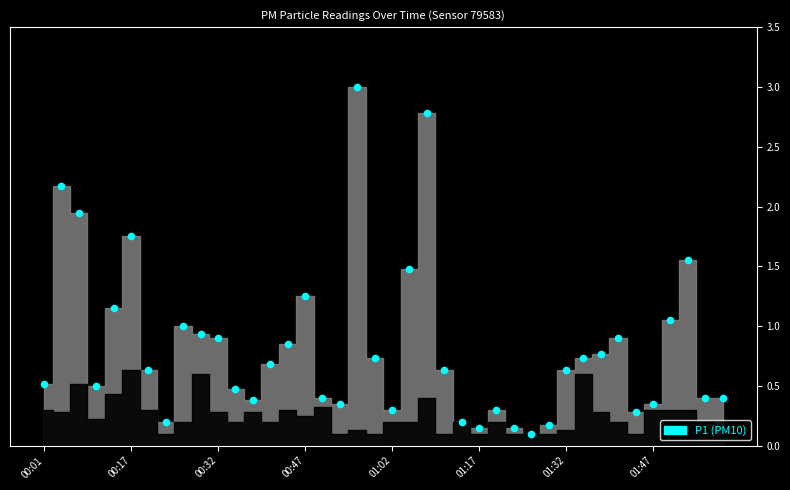

What is the range of Y values (max minus min)?

2.9